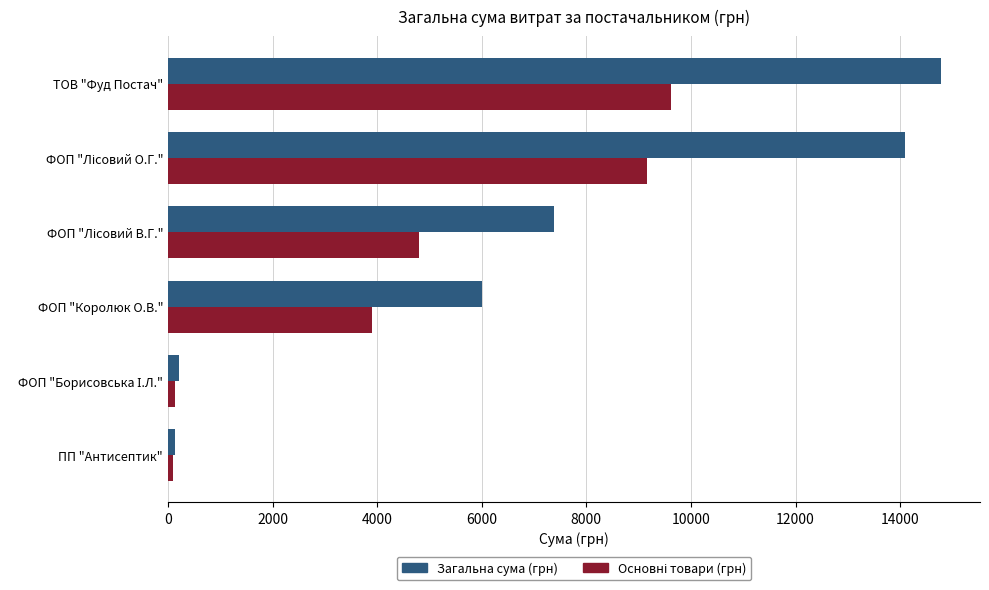

What is the sum of all Загальна сума (грн) values?

42625.8